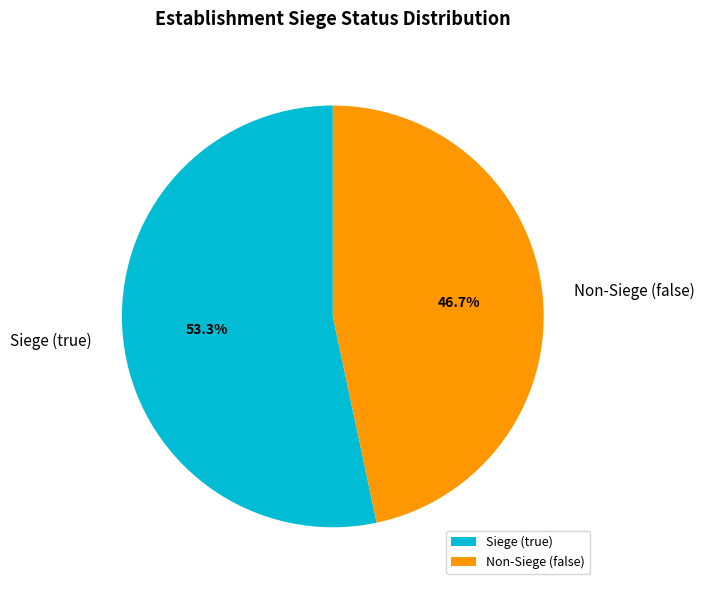

To the nearest percent, what is the average slice percentage?

50%